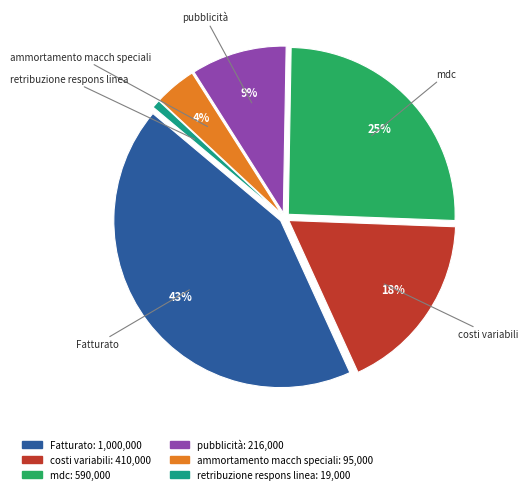

Is it true that mdc is 15% of the pie?

False